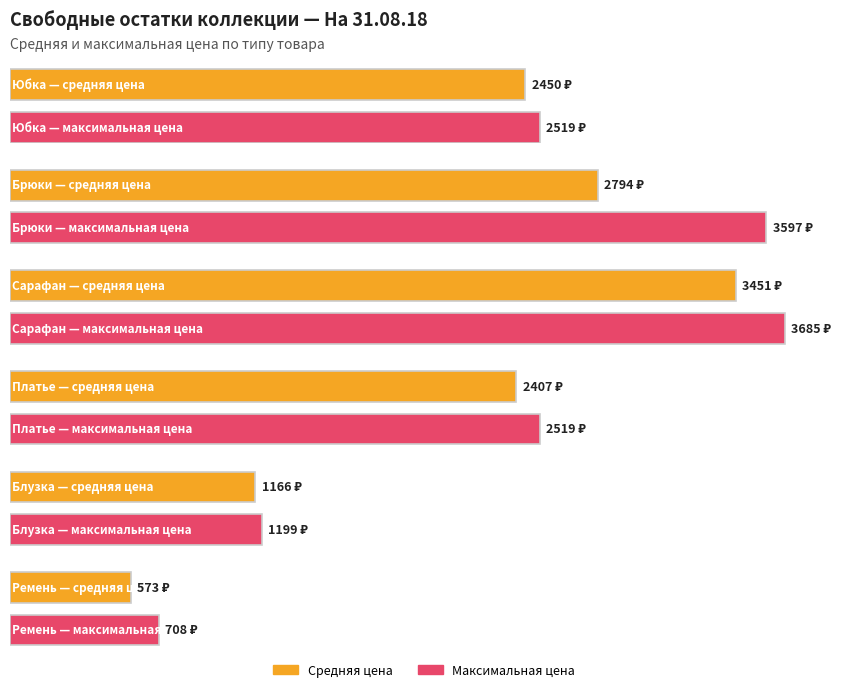

Is the value of Сарафан at Юбка greater than the value of Блузка at Брюки?

Yes